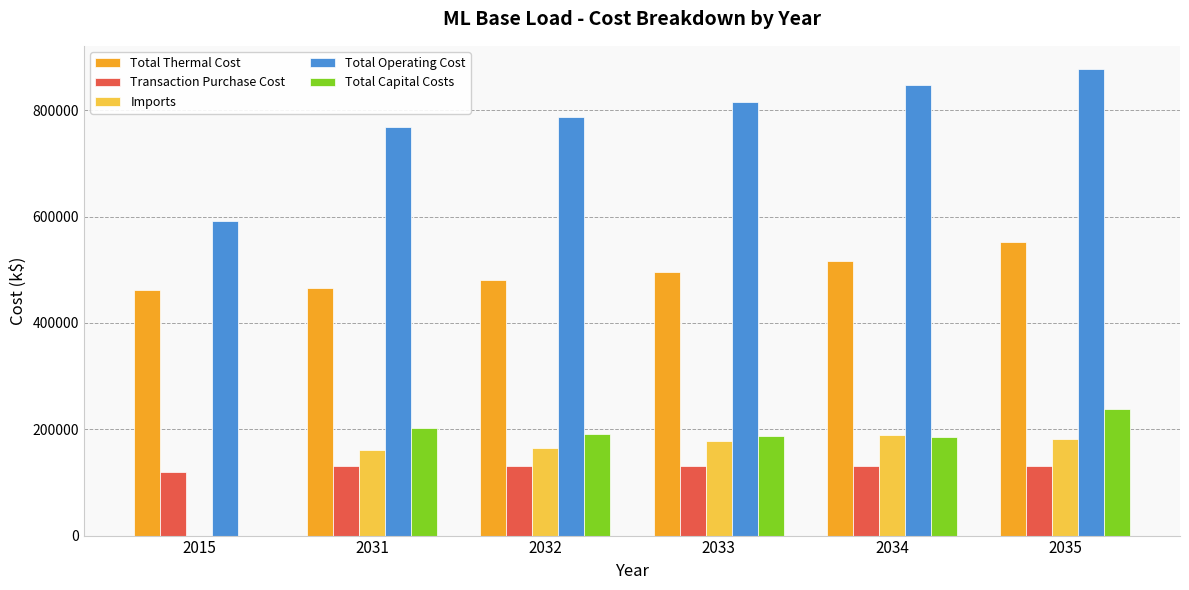

The value of Imports at 2035 is 182346.1. True or false?

True